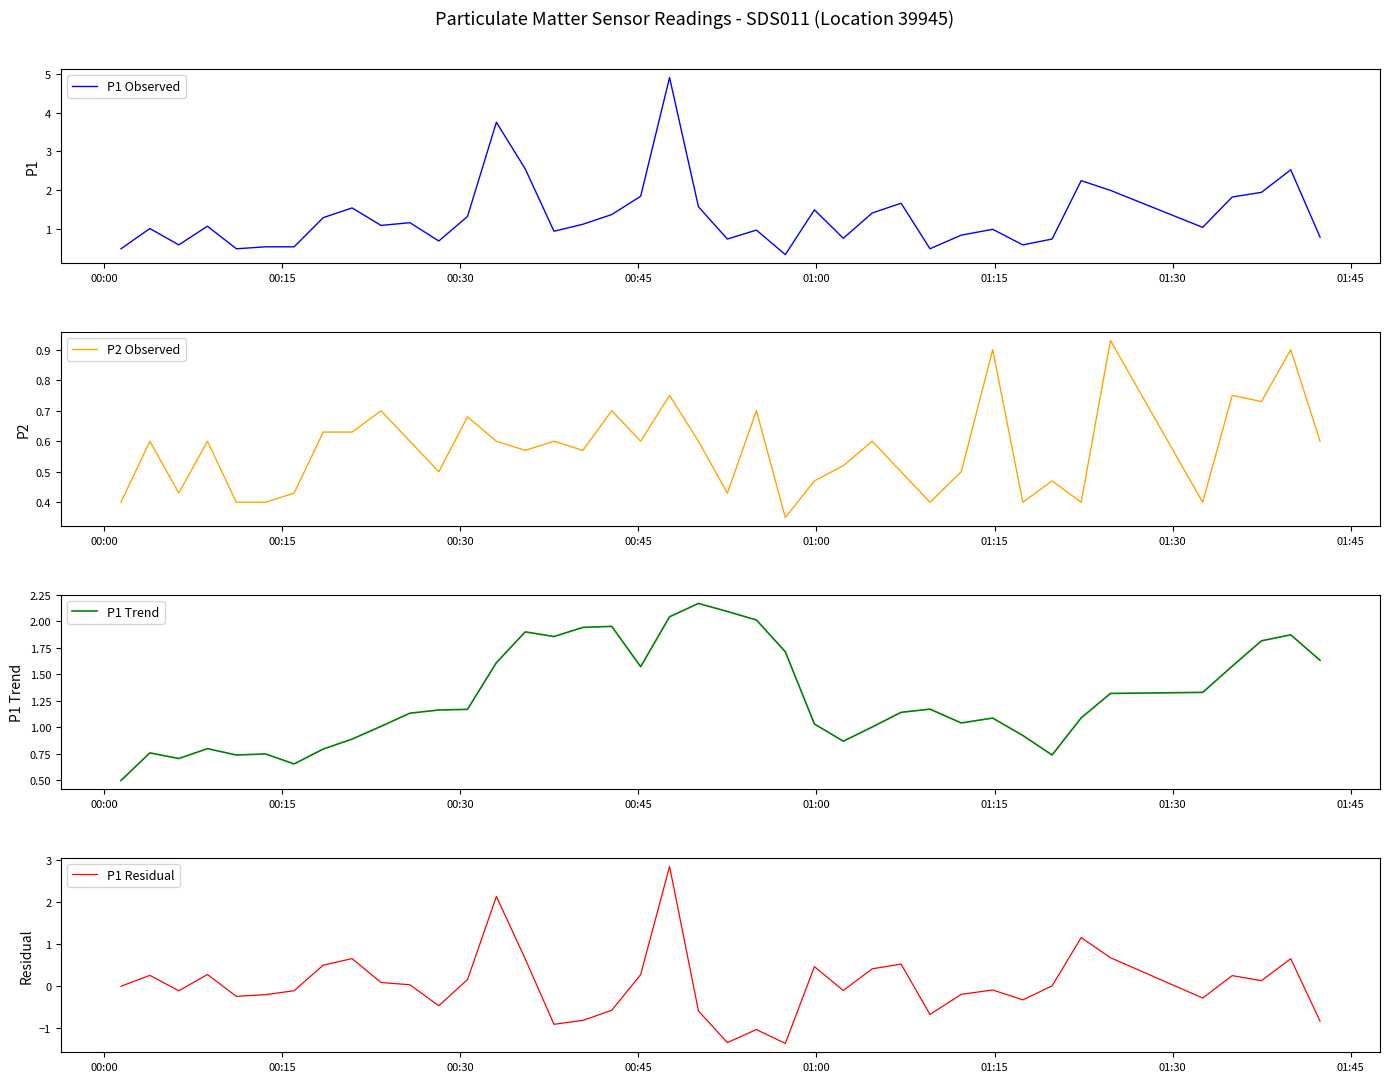

What is the minimum value for P1 Trend?

0.5